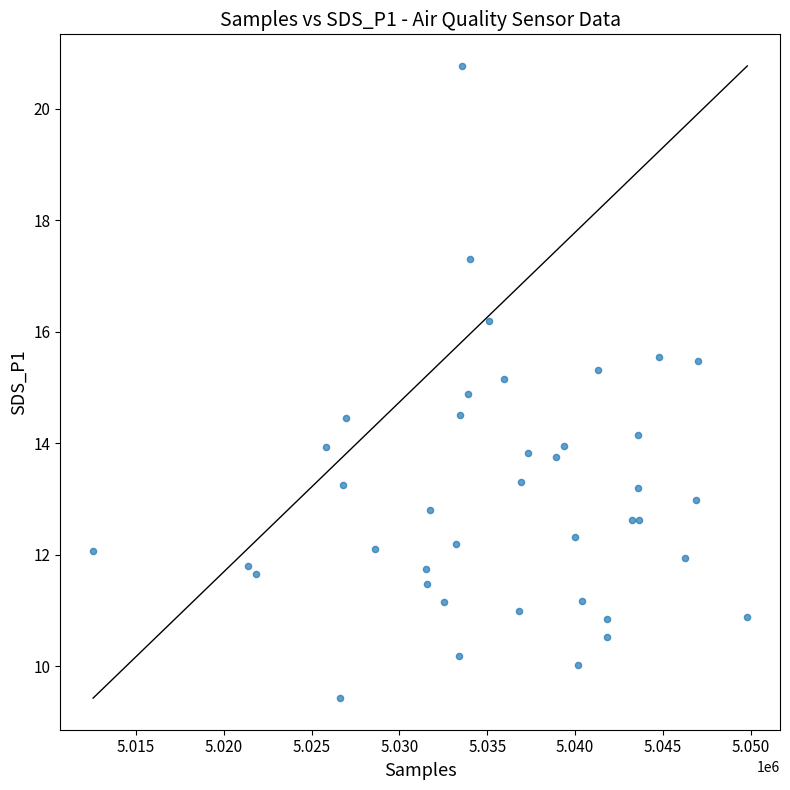

What is the range of Y values (max minus min)?

11.3